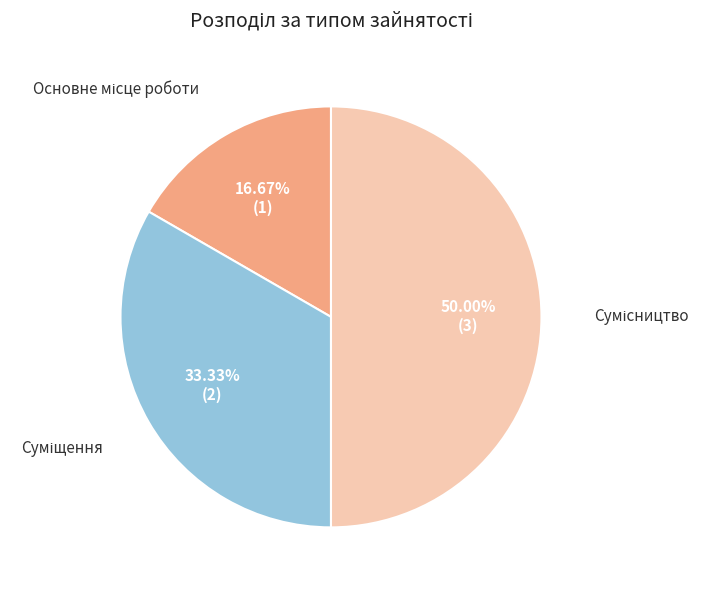

How many segments does this pie chart have?

3